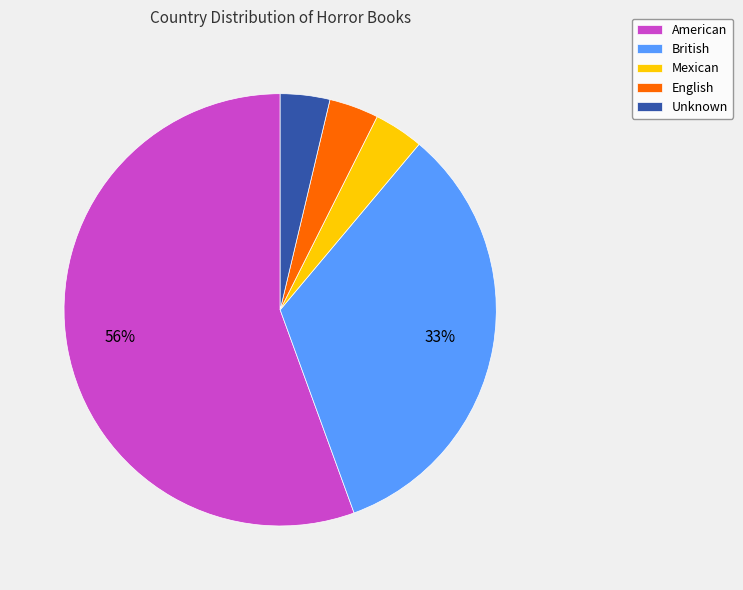

What is the ratio of the value at Unknown to the value at Mexican?

1.0